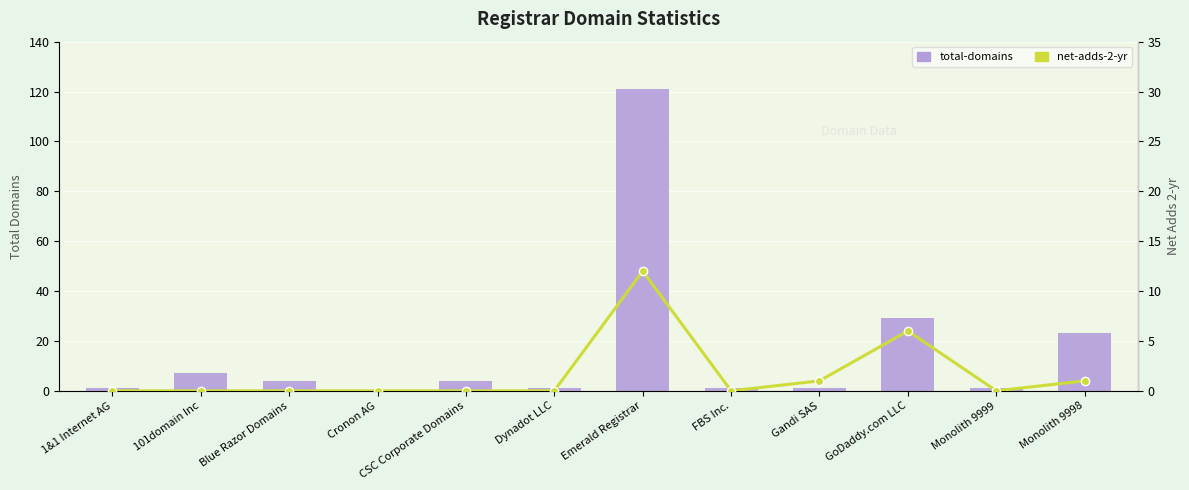

Rank the series at CSC Corporate Domains from highest to lowest value.

total-domains, net-adds-2-yr